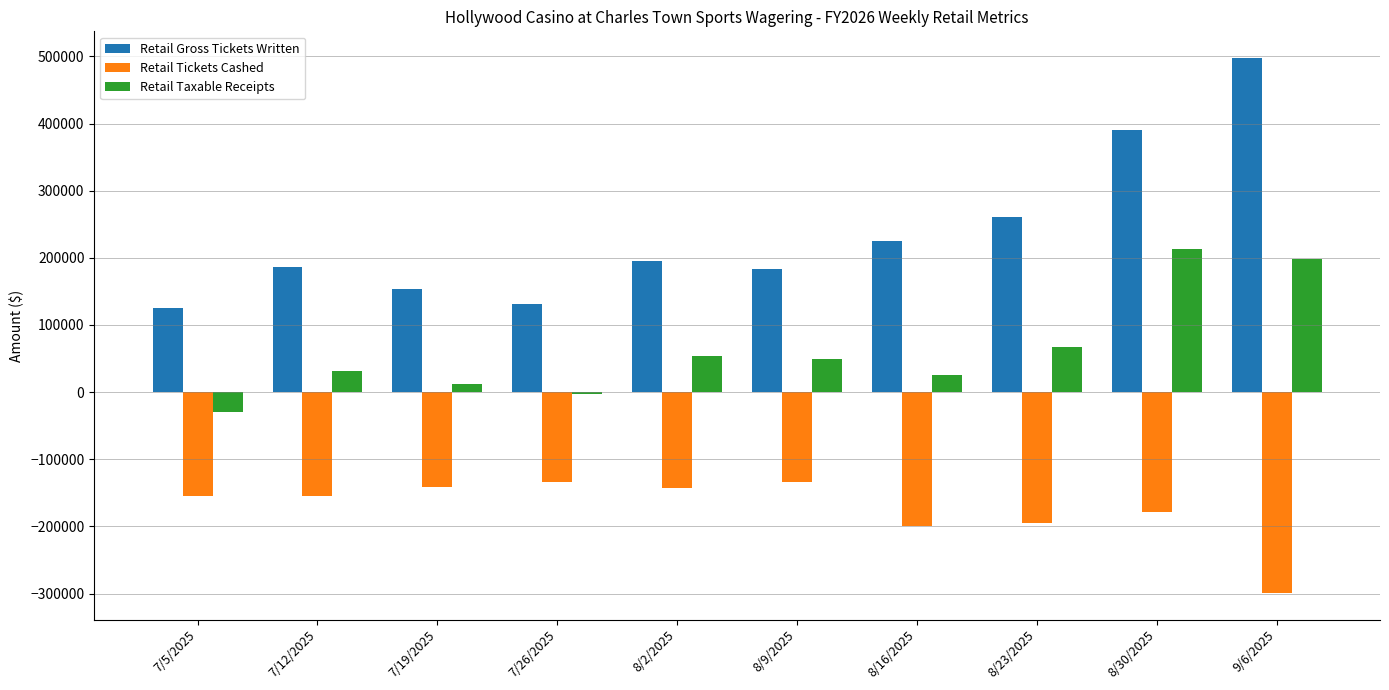

At which label is Retail Taxable Receipts closest to 91091?

8/23/2025